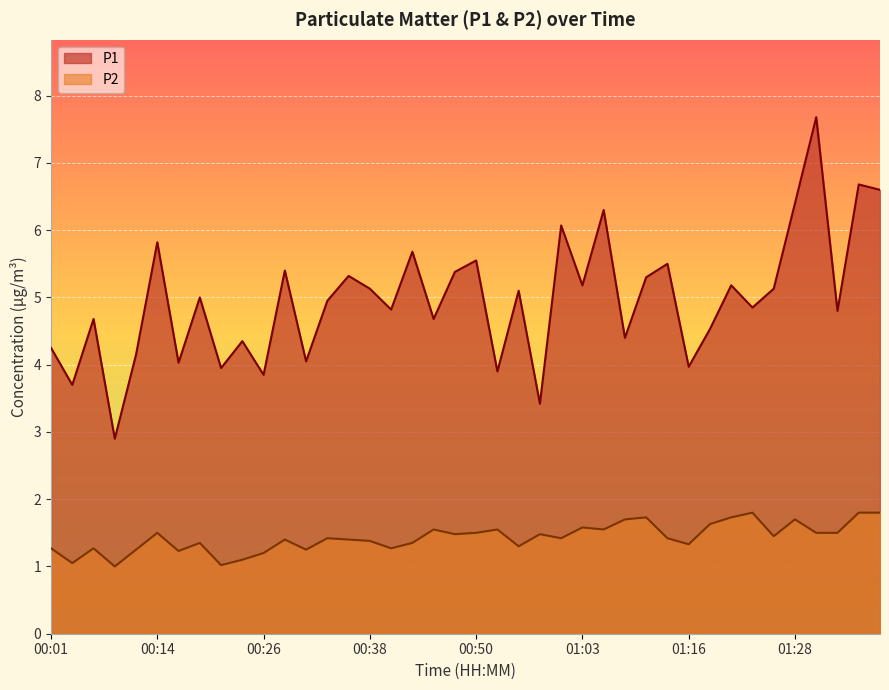

Rank the series by their maximum value, from lowest to highest.

P2, P1